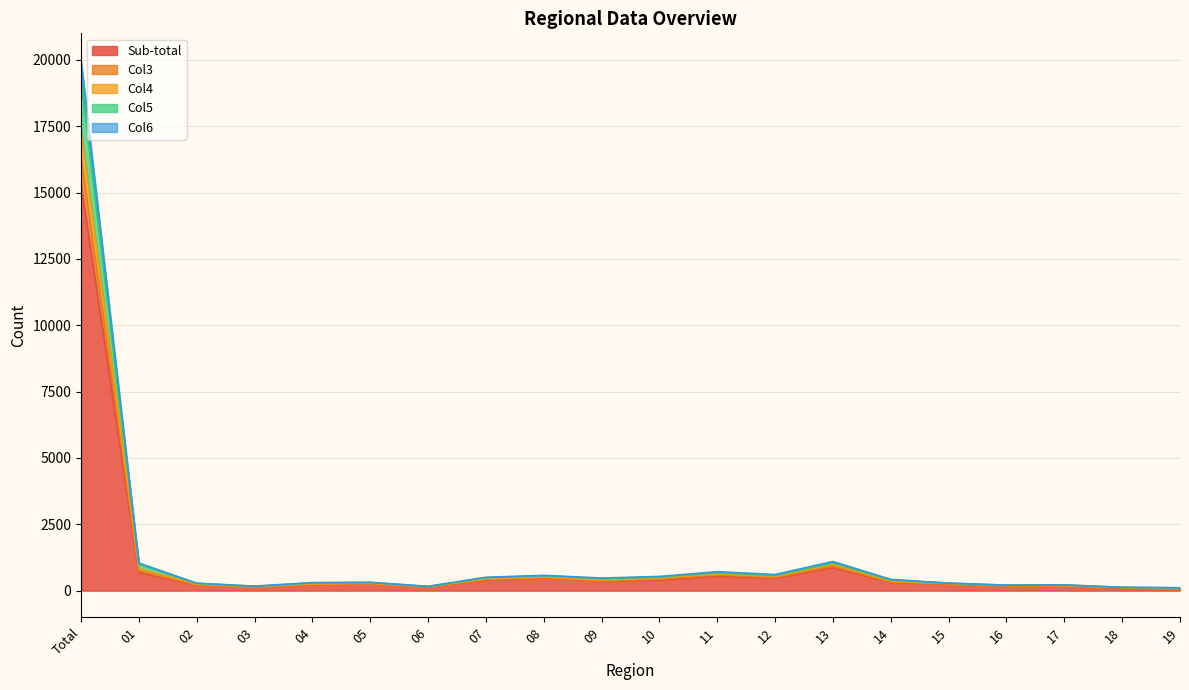

What is the difference between the highest and lowest values at 01?

358